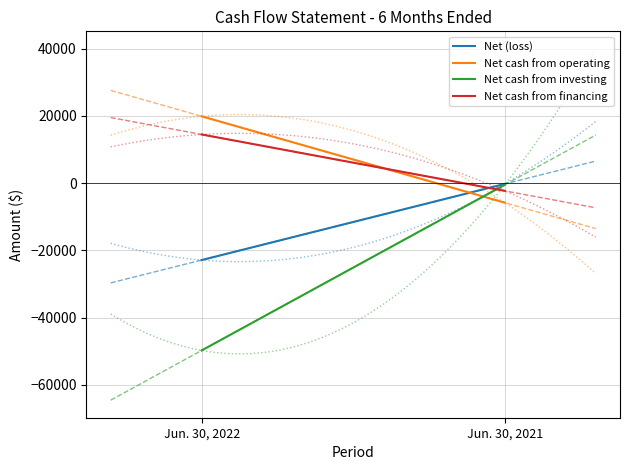

Rank the series by their maximum value, from lowest to highest.

Net cash from investing, Net (loss), Net cash from financing, Net cash from operating